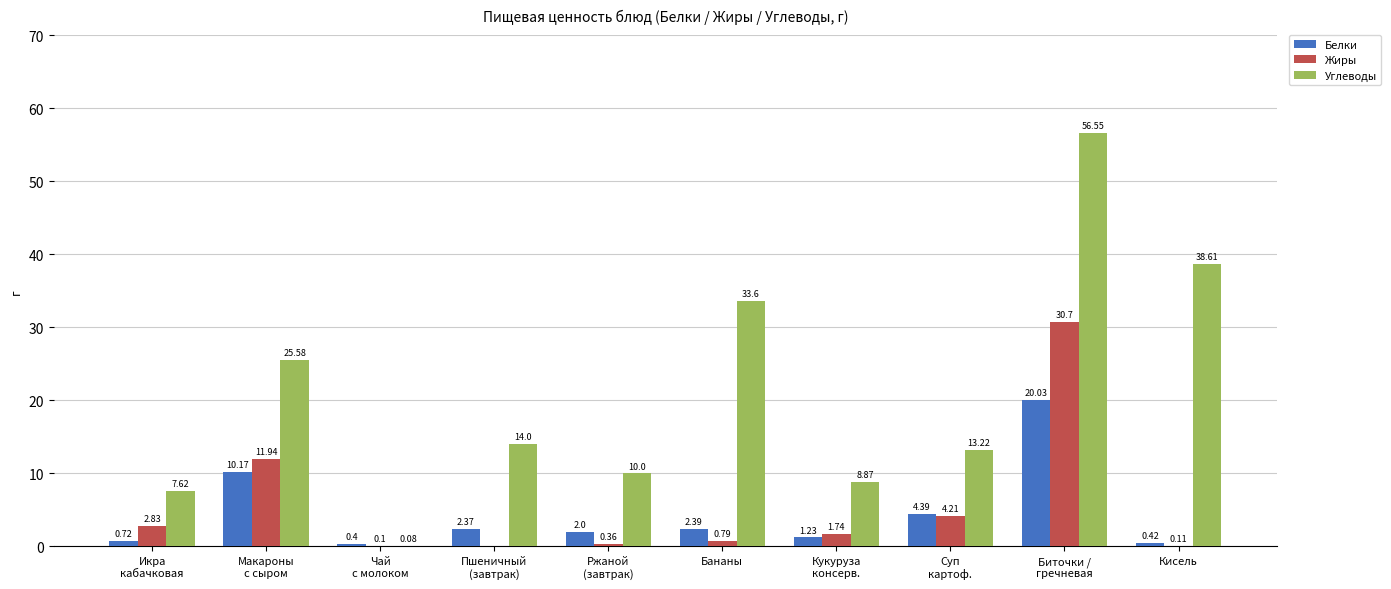

Which series has the largest total across all categories?

Углеводы